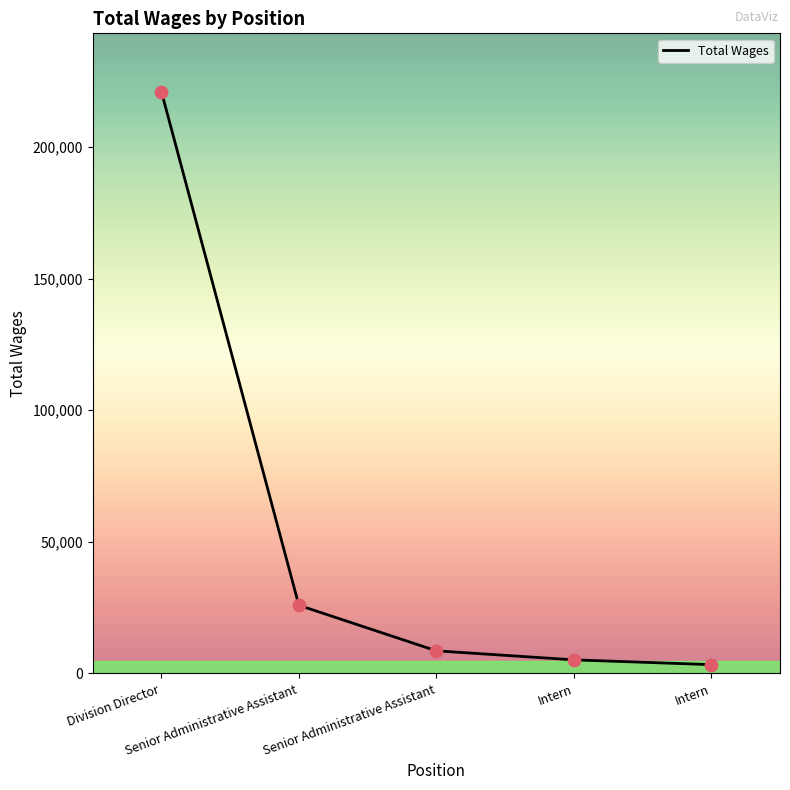

What is the change in value from Senior Administrative Assistant to Intern?

-20748